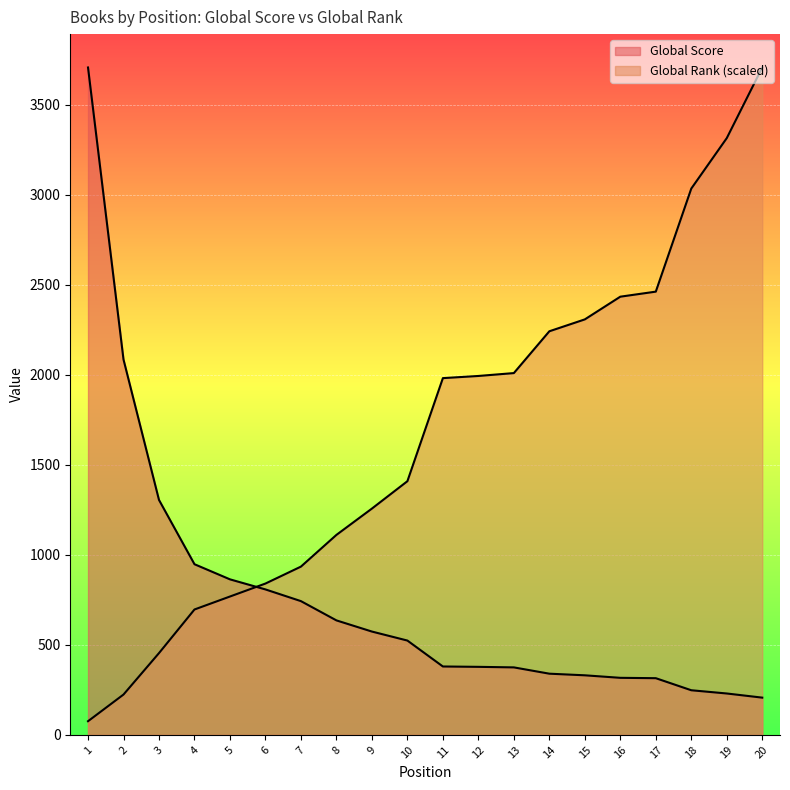

After their last crossing, which series has the higher values: Global Score or Global Rank?

Global Rank